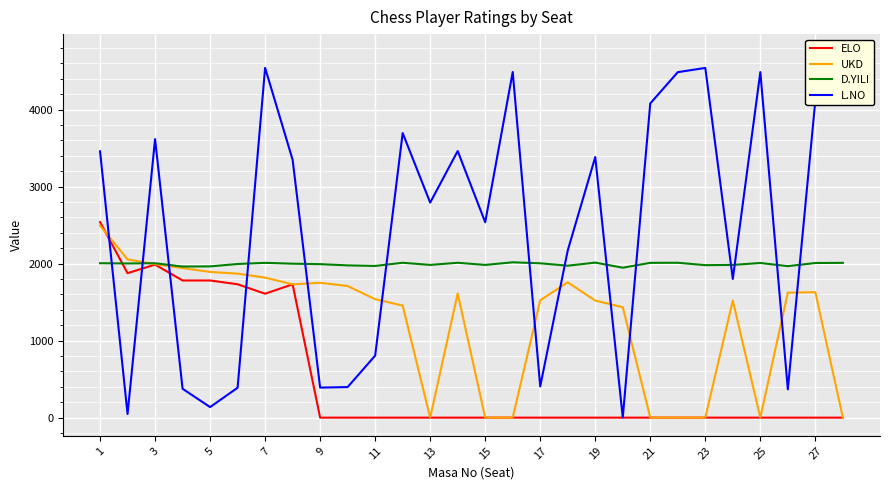

What is the difference between the maximum and second lowest values in the D.YILI series?

55